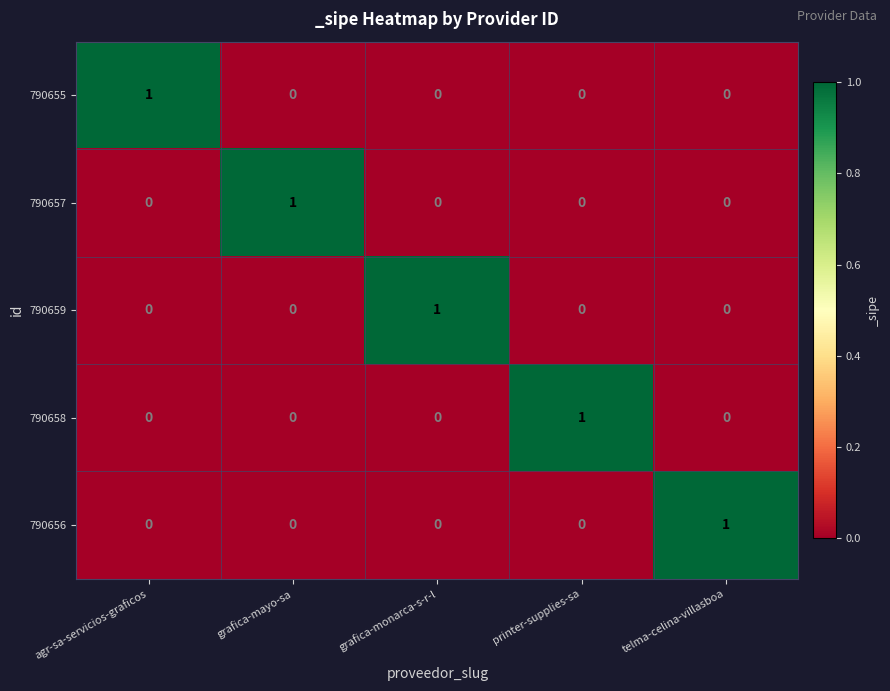

At how many categories does at least one series exceed 0?

5